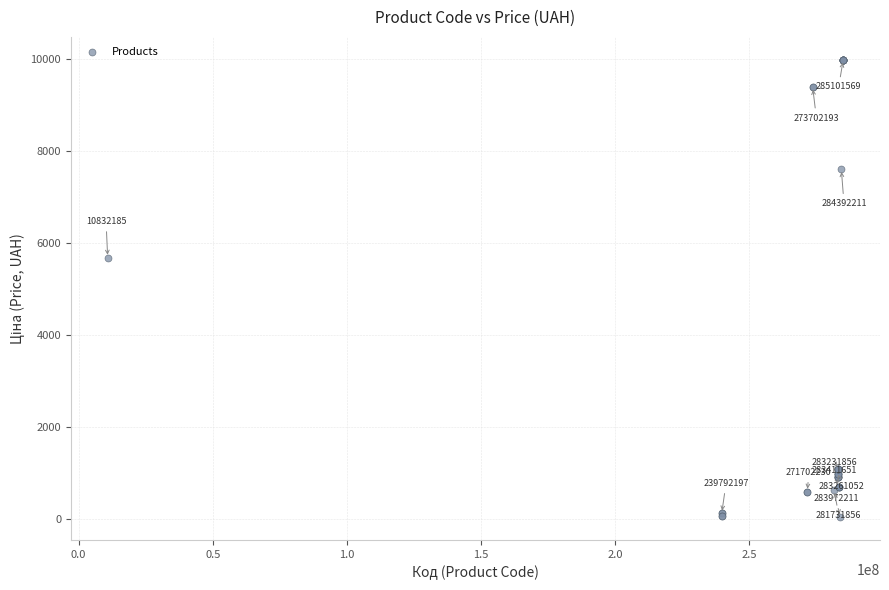

What Y value in the scatter plot is closest to 5003?

5673.8